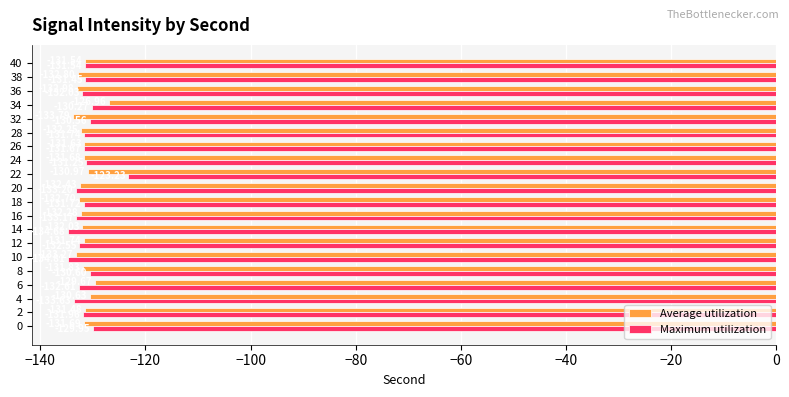

Which series has the largest total across all categories?

Maximum utilization